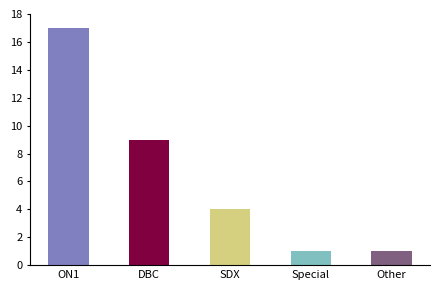

Which label corresponds to the largest value in the chart?

ON1